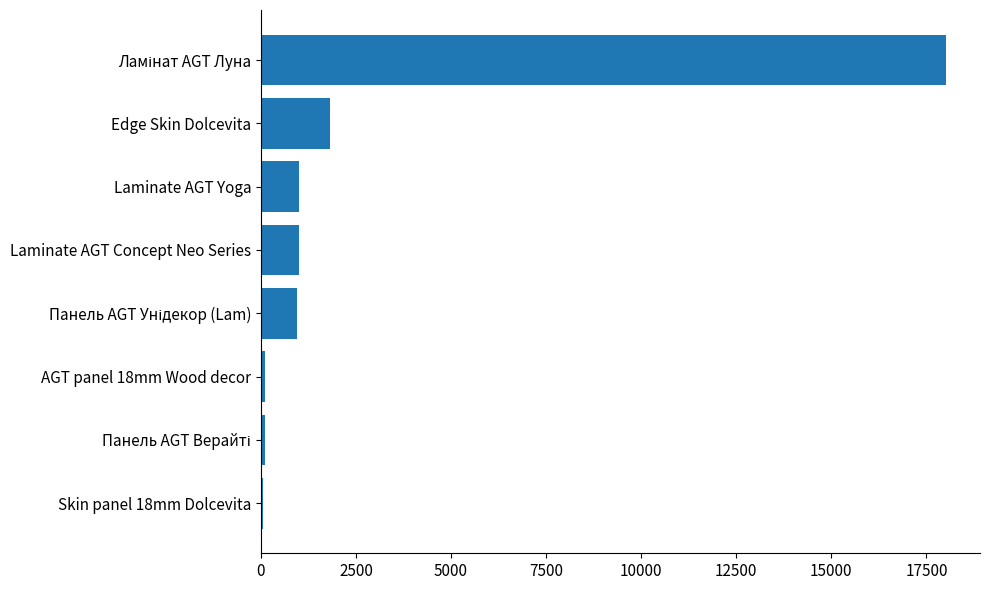

What is the greatest value displayed?

18008